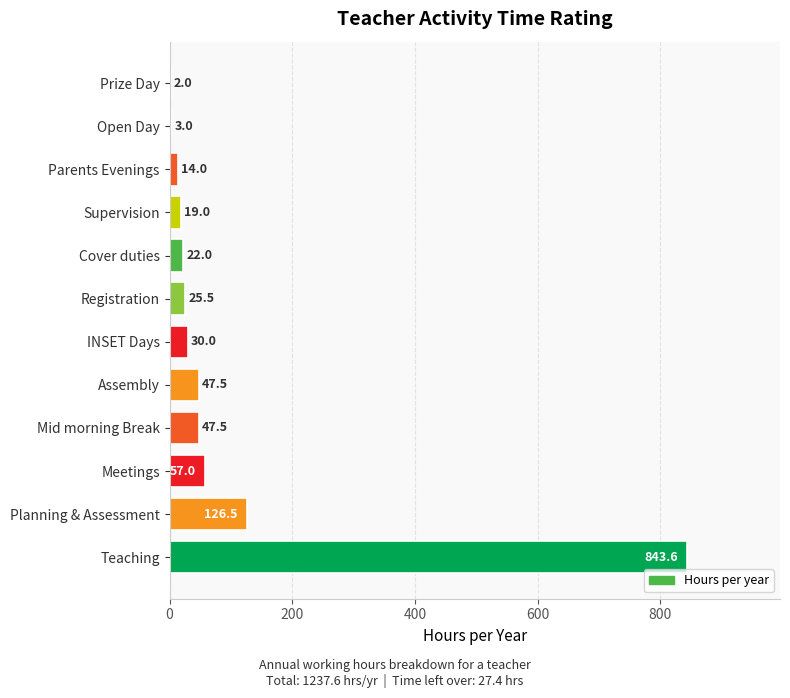

The value at Cover duties is 22.0. True or false?

True